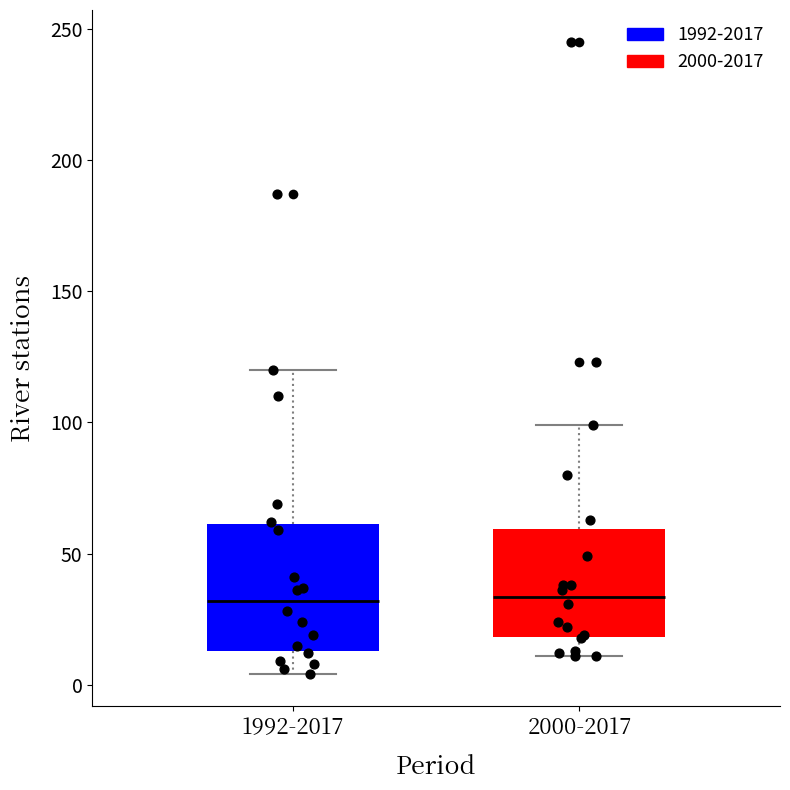

Reading left to right, transcribe this box plot: for each box, give where its median line is, the range the box spans, and where its two whiskers end, as read against the y-axis. The values are not printed on the chart, so give them approximately, as read against the axis.

1992-2017: median 30, box 15 to 60, whiskers 5 to 120
2000-2017: median 35, box 20 to 60, whiskers 10 to 100